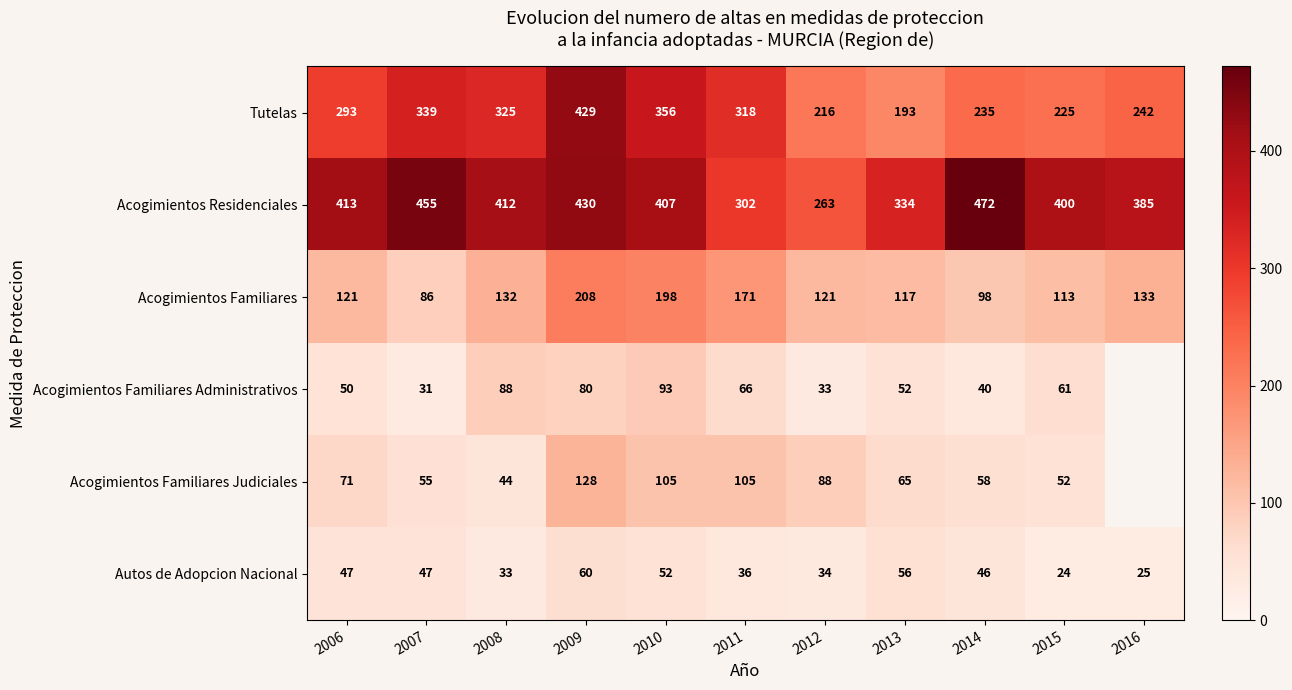

Rank the categories by Tutelas value from lowest to highest.

2013, 2012, 2015, 2014, 2016, 2006, 2011, 2008, 2007, 2010, 2009